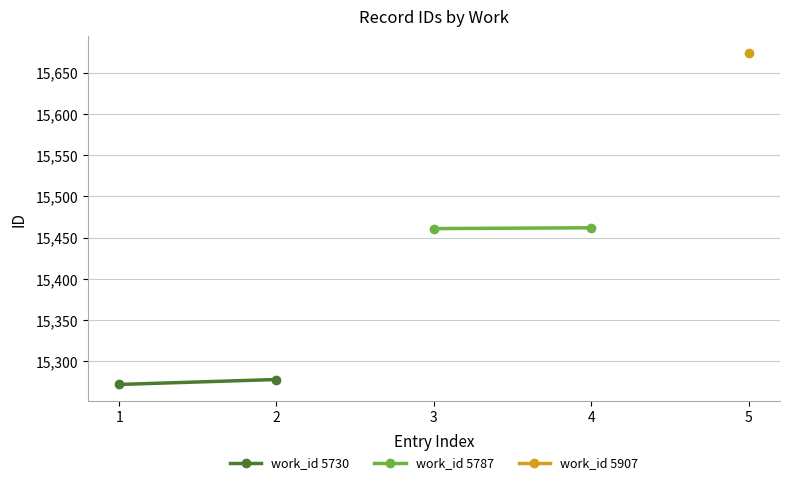

What is the difference between the maximum and minimum values in the work_id 5730 series?

6